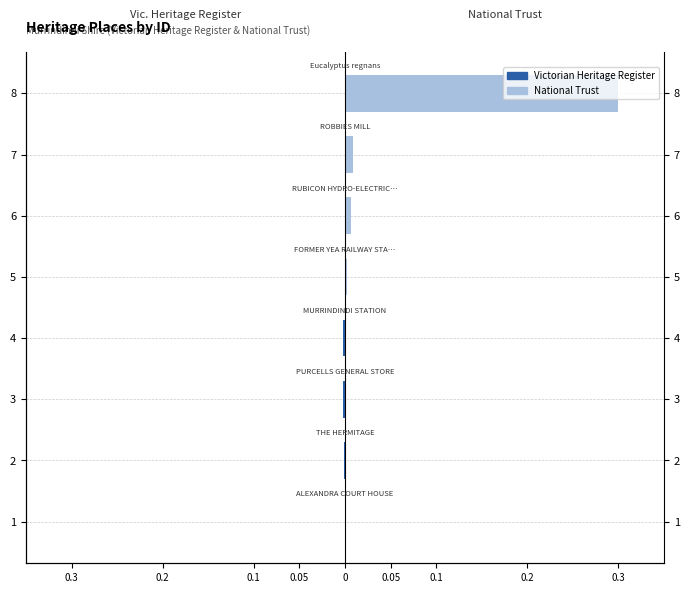

Which series has the largest range (max minus min)?

National Trust